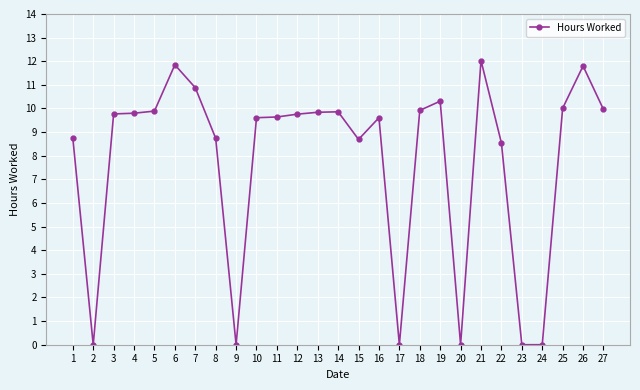

What is the change in value from 3 to 23?

-9.8